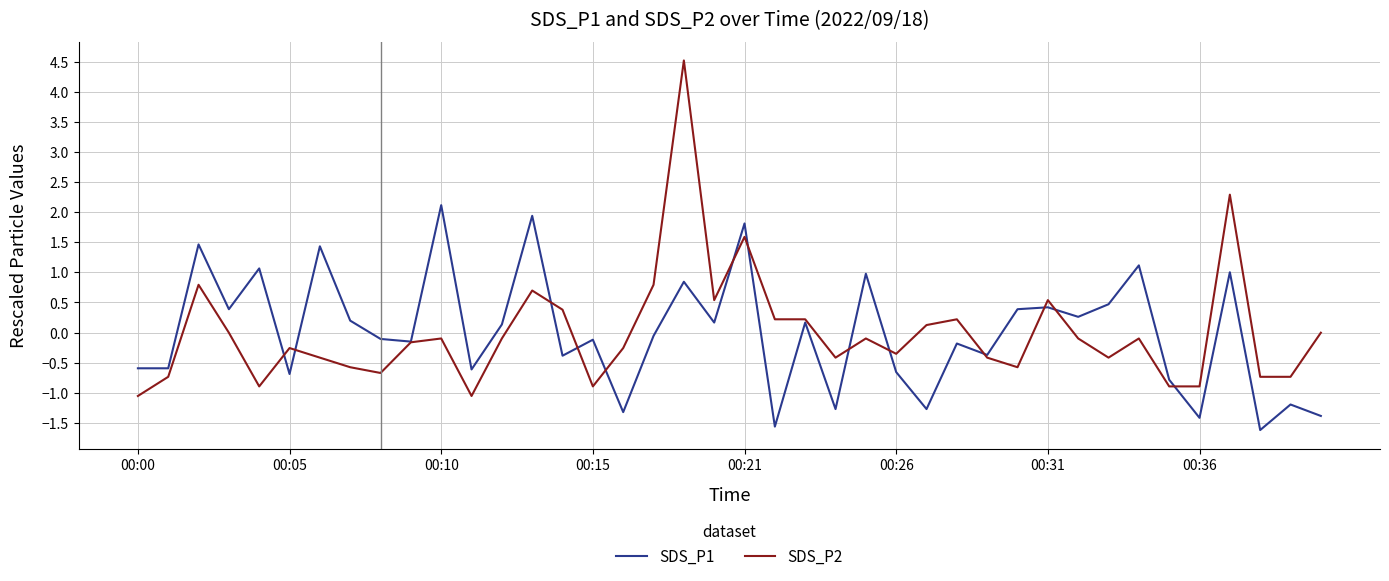

Which series has the widest spread of values?

SDS_P2